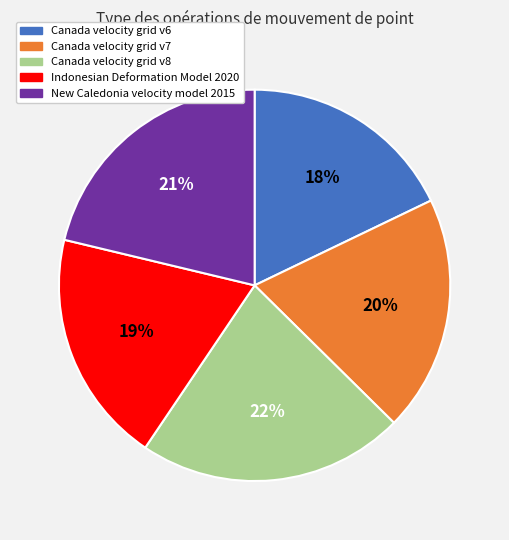

To the nearest percent, what is the combined percentage of Canada velocity grid v6 and New Caledonia velocity model 2015?

39%